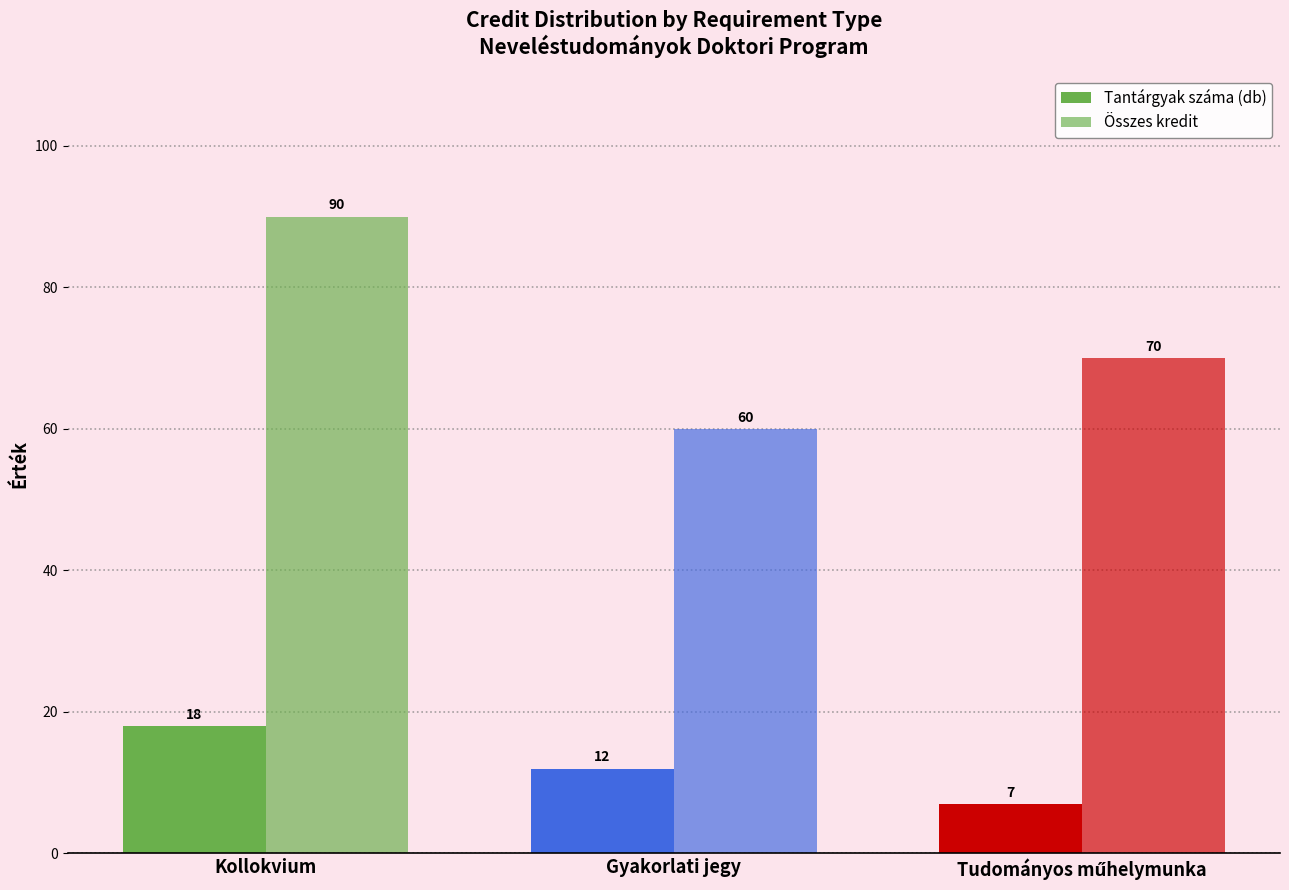

How many data points does each series have?

3